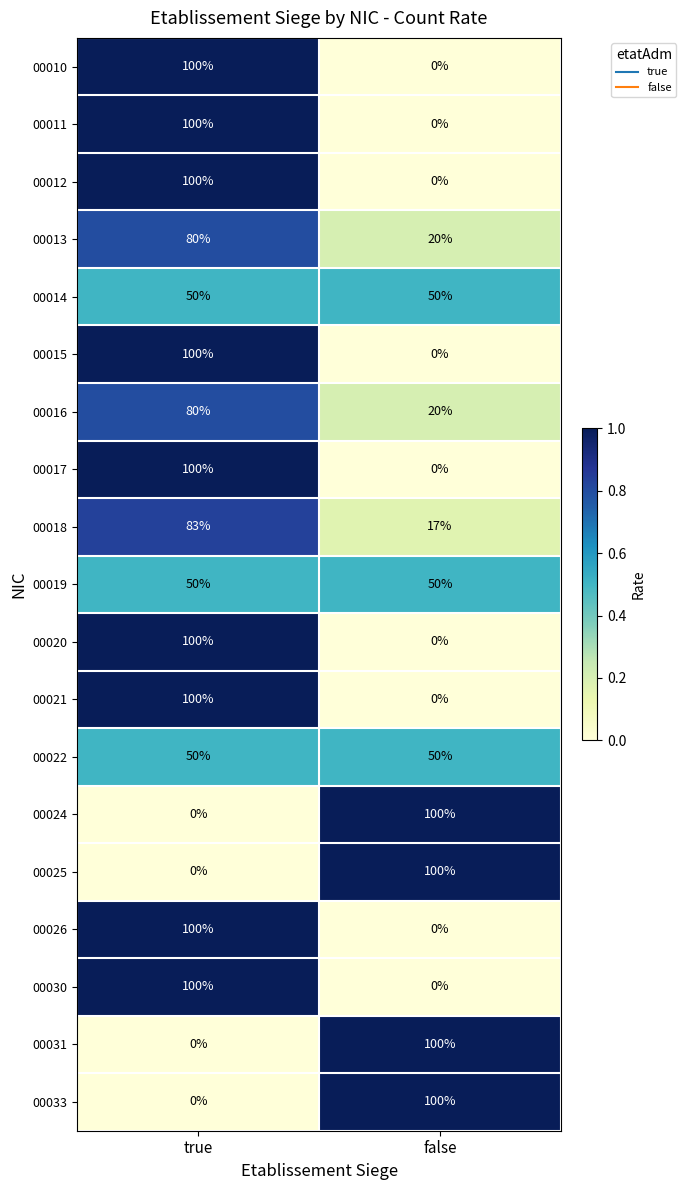

What is the sum of the 00017 values at true and false?

100